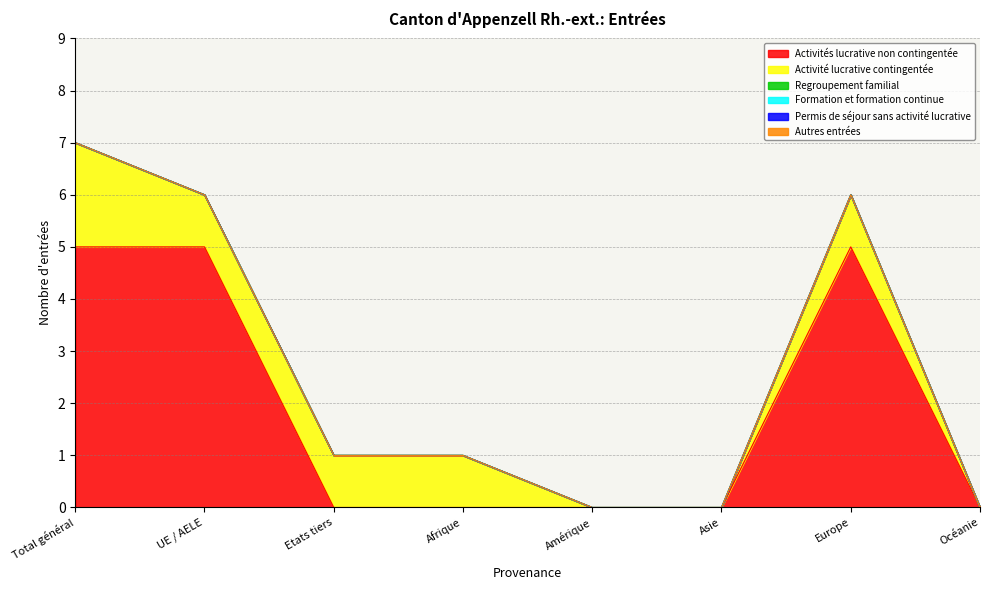

True or false: Autres entrées and Activité lucrative contingentée intersect in this chart.

False